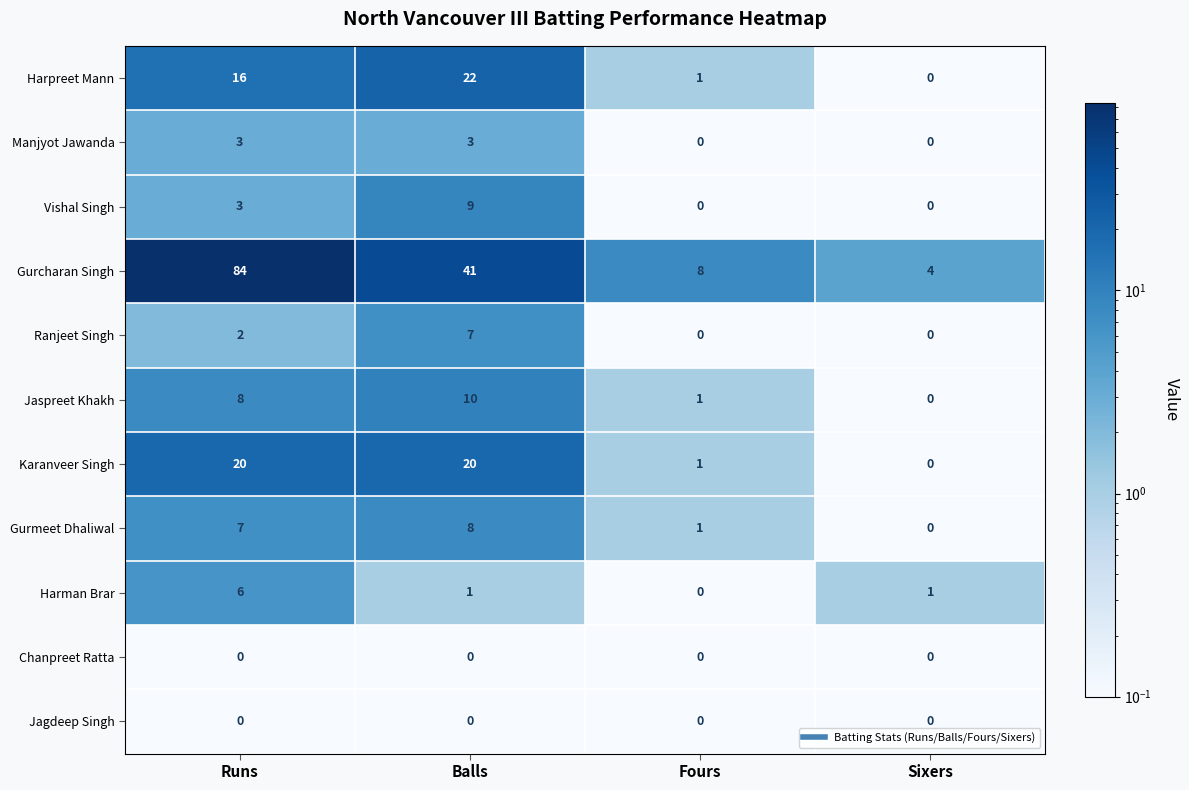

The Ranjeet Singh series shows -2 at Sixers. True or false?

False